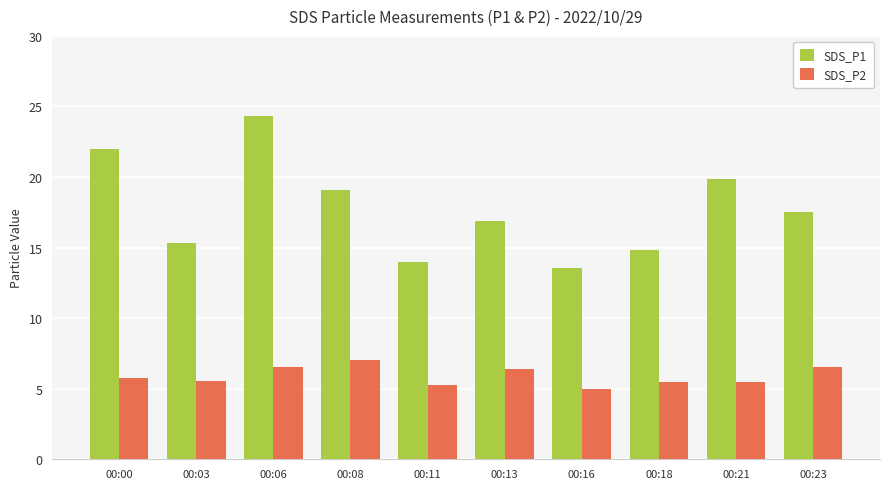

How many groups of bars are there?

10